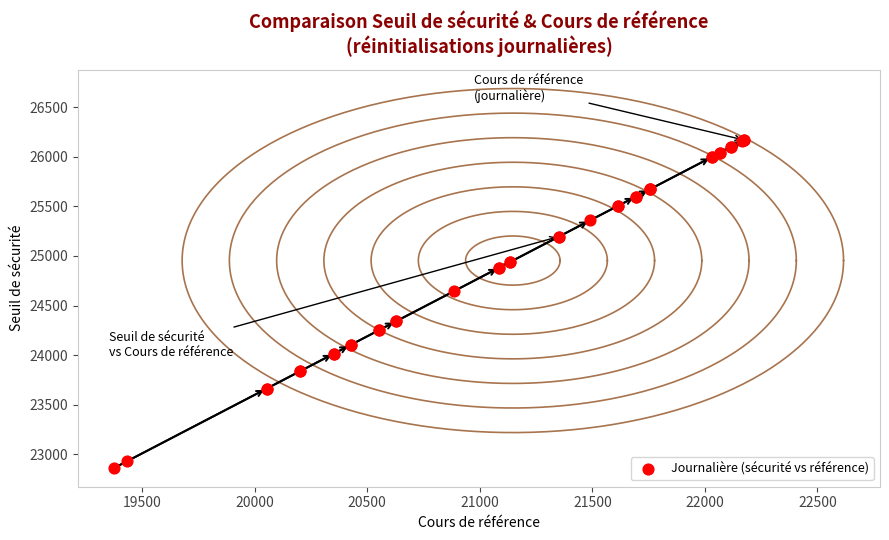

What Y value in the scatter plot is closest to 24516?

24643.6